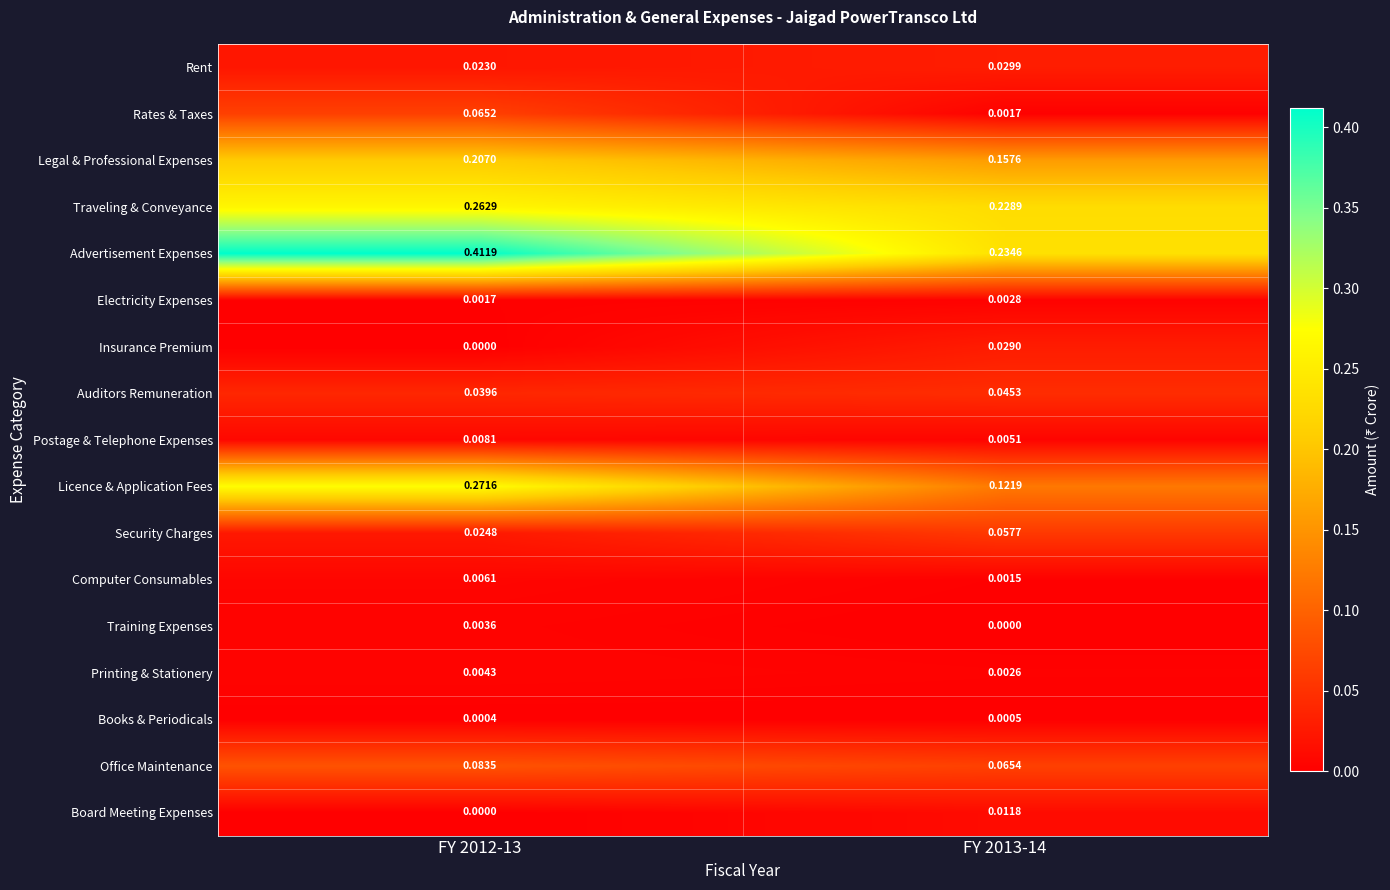

Which series has the widest spread of values?

Advertisement Expenses